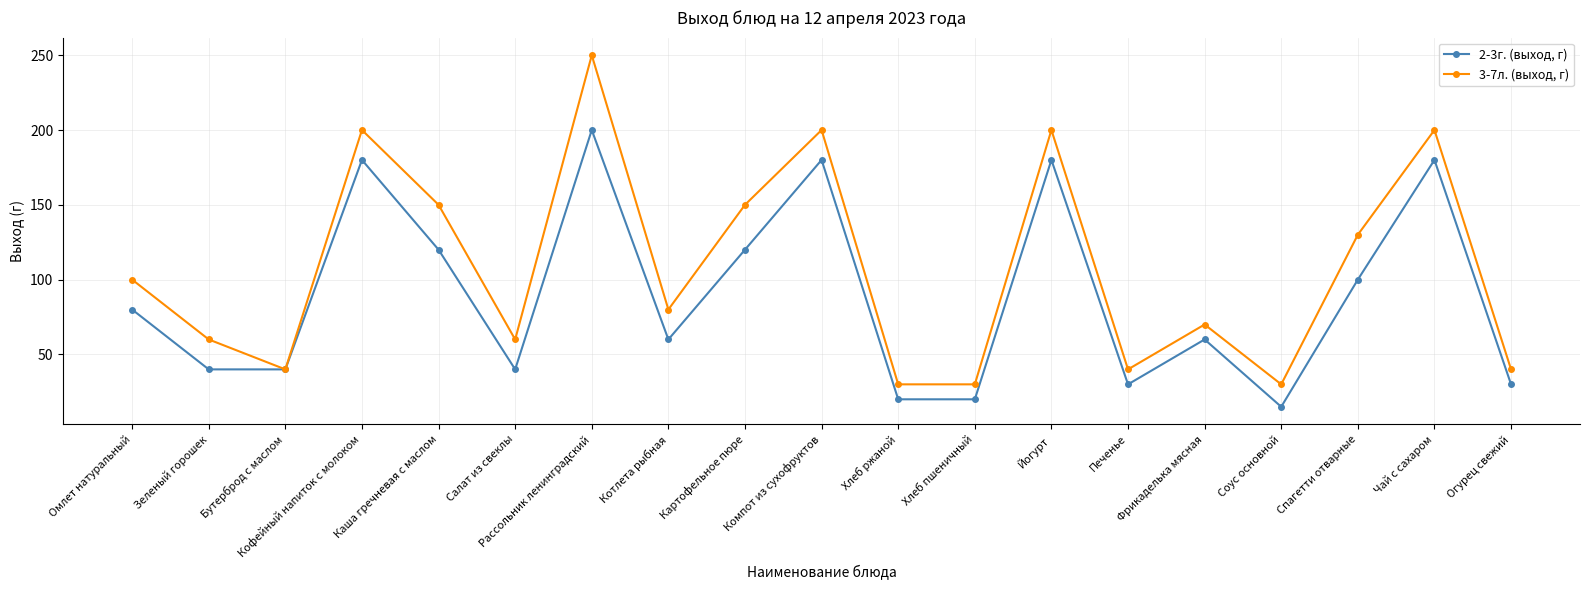

Reading left to right, extract all data points from this chart.

2-3г. (выход, г): Омлет натуральный=80	Зеленый горошек=40	Бутерброд с маслом=40	Кофейный напиток с молоком=180	Каша гречневая с маслом=120	Салат из свеклы=40	Рассольник ленинградский=200	Котлета рыбная=60	Картофельное пюре=120	Компот из сухофруктов=180	Хлеб ржаной=20	Хлеб пшеничный=20	Йогурт=180	Печенье=30	Фрикаделька мясная=60	Соус основной=15	Спагетти отварные=100	Чай с сахаром=180	Огурец свежий=30
3-7л. (выход, г): Омлет натуральный=100	Зеленый горошек=60	Бутерброд с маслом=40	Кофейный напиток с молоком=200	Каша гречневая с маслом=150	Салат из свеклы=60	Рассольник ленинградский=250	Котлета рыбная=80	Картофельное пюре=150	Компот из сухофруктов=200	Хлеб ржаной=30	Хлеб пшеничный=30	Йогурт=200	Печенье=40	Фрикаделька мясная=70	Соус основной=30	Спагетти отварные=130	Чай с сахаром=200	Огурец свежий=40